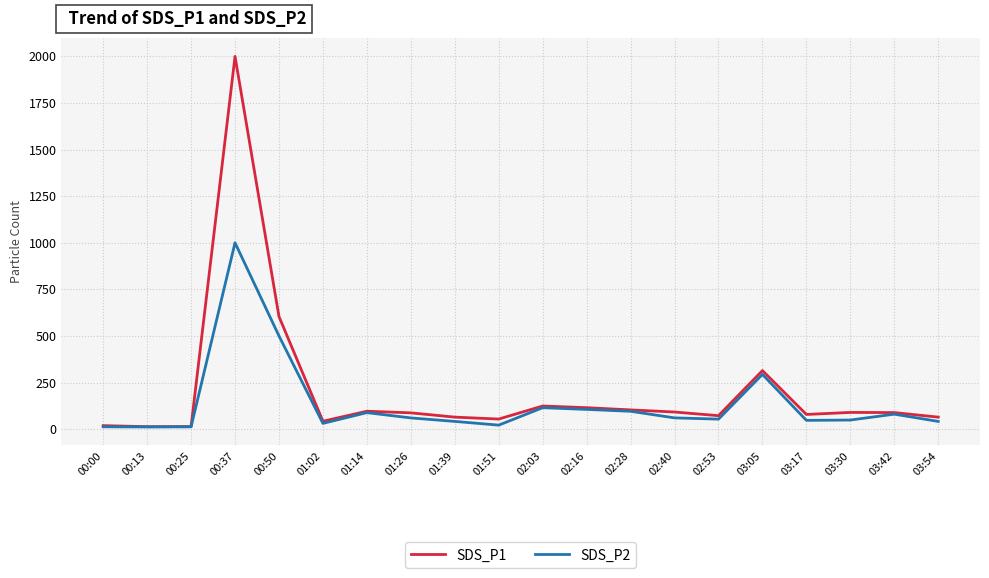

Which category has the highest value across all series?

00:37